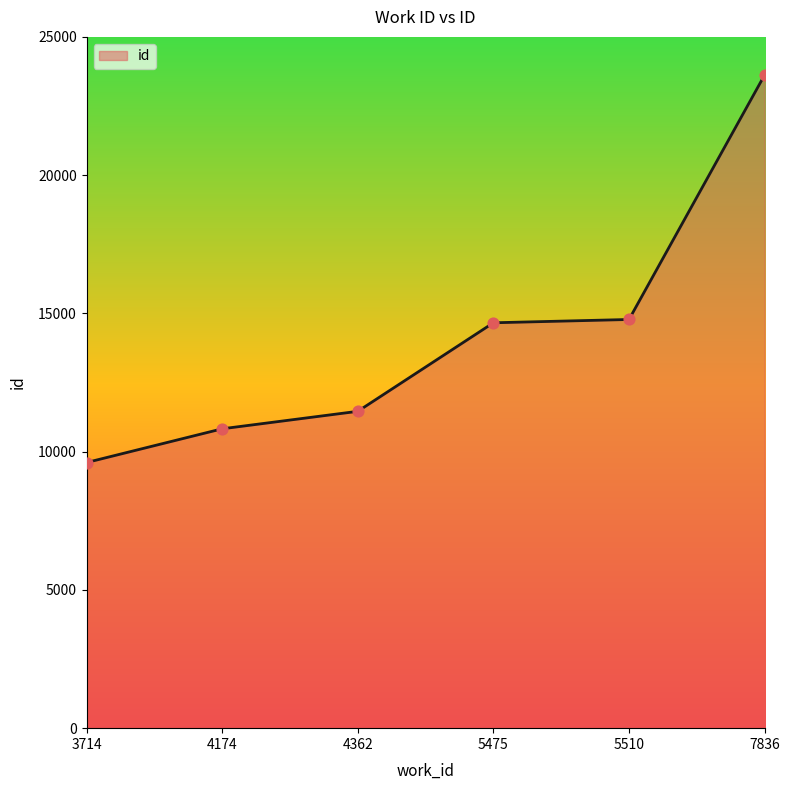

What is the change in value from 4174 to 4362?

+632